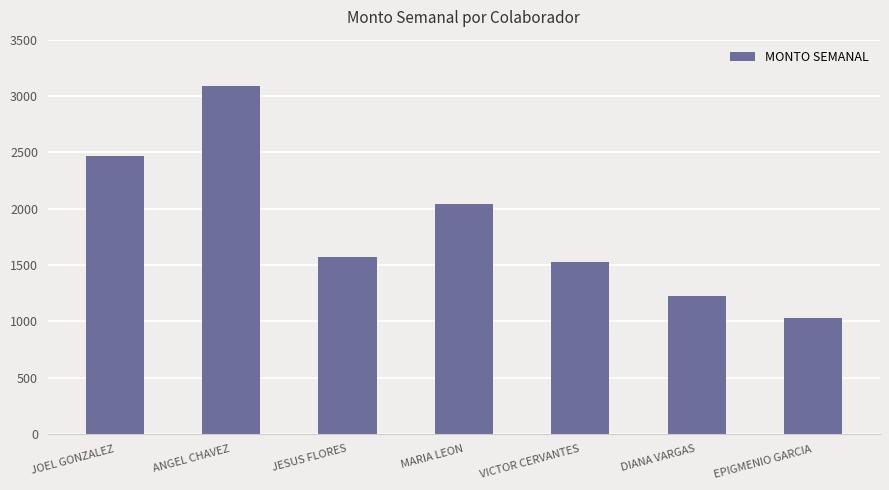

What is the sum of the values at VICTOR CERVANTES and DIANA VARGAS?

2754.2